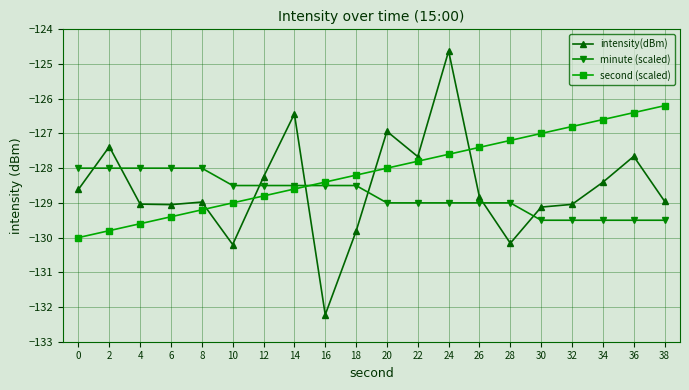

How many intersections are there between minute (scaled) and second (scaled)?

1